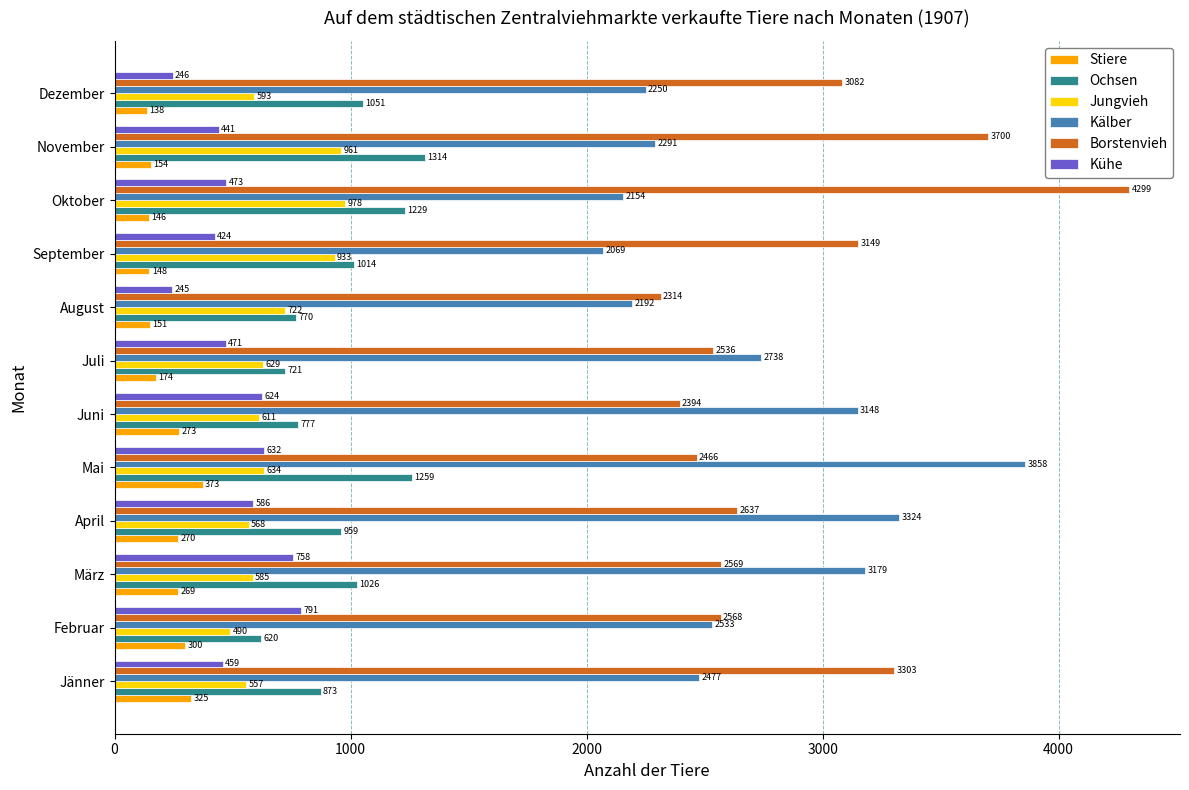

What is the minimum value shown in the chart?

138